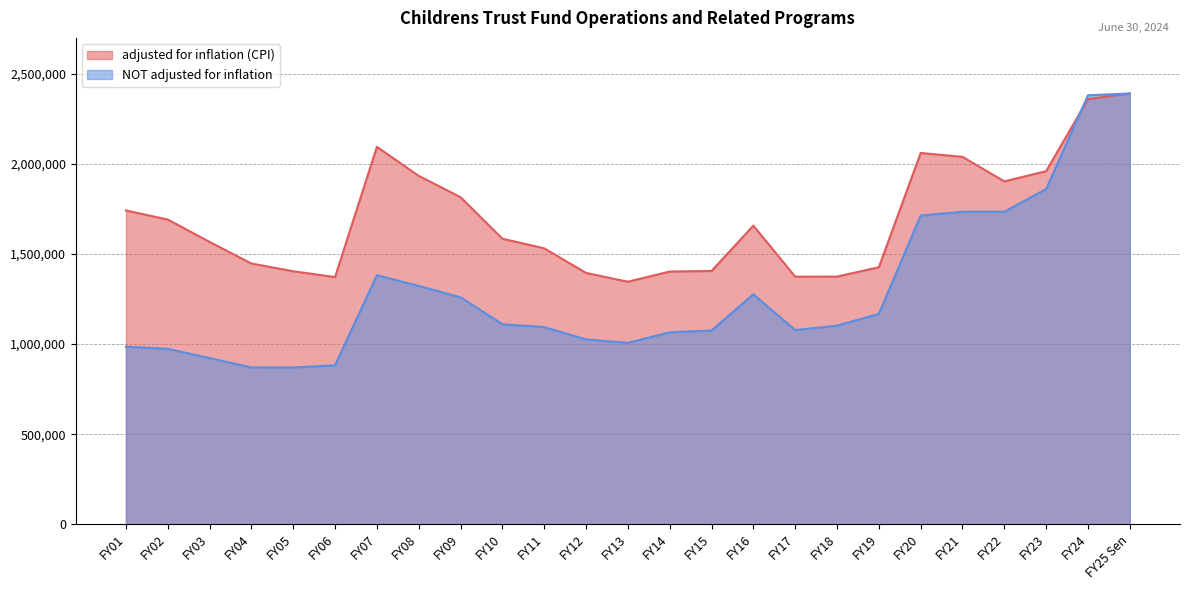

How many distinct data groups are displayed?

2